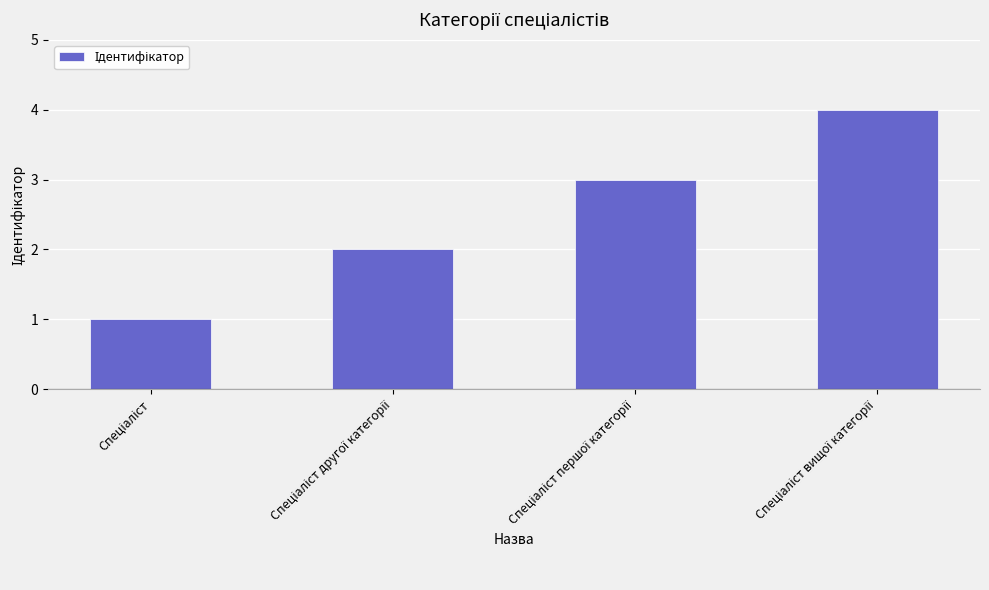

What is the difference between the maximum and minimum values?

3